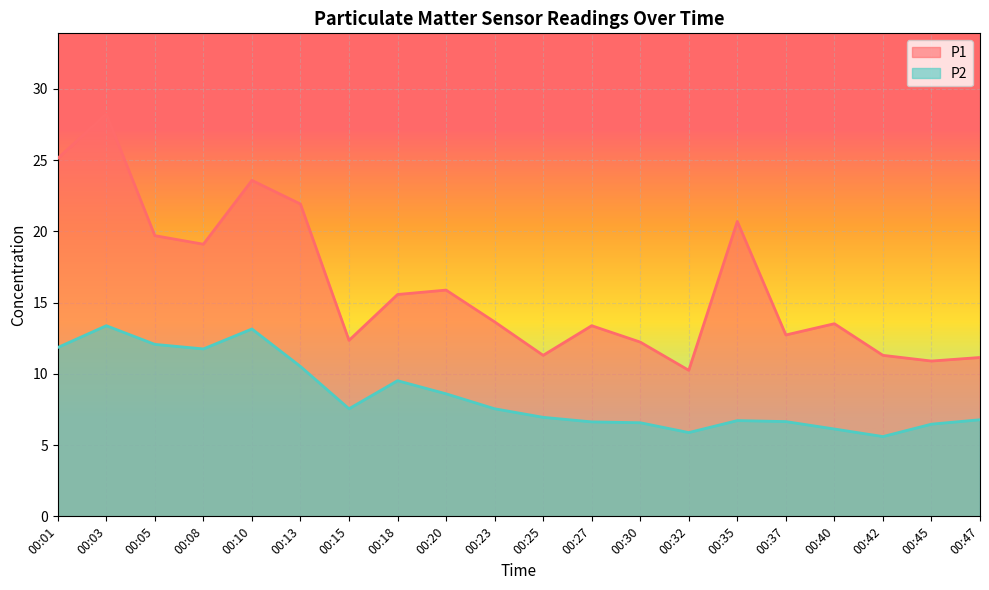

List the series in order of their overall mean, highest first.

P1, P2